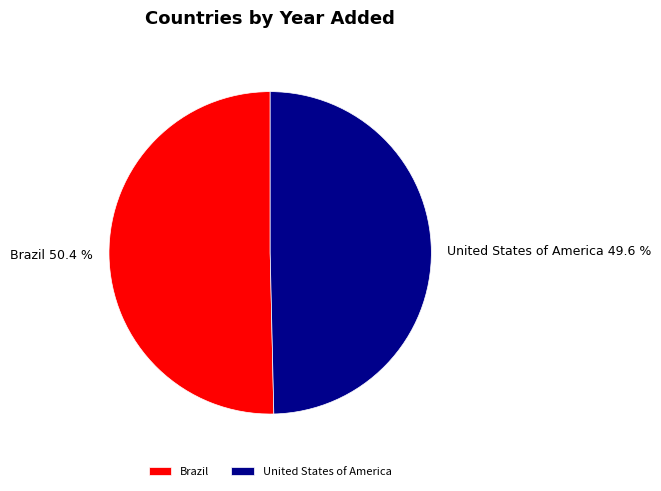

Which slice is the largest?

Brazil